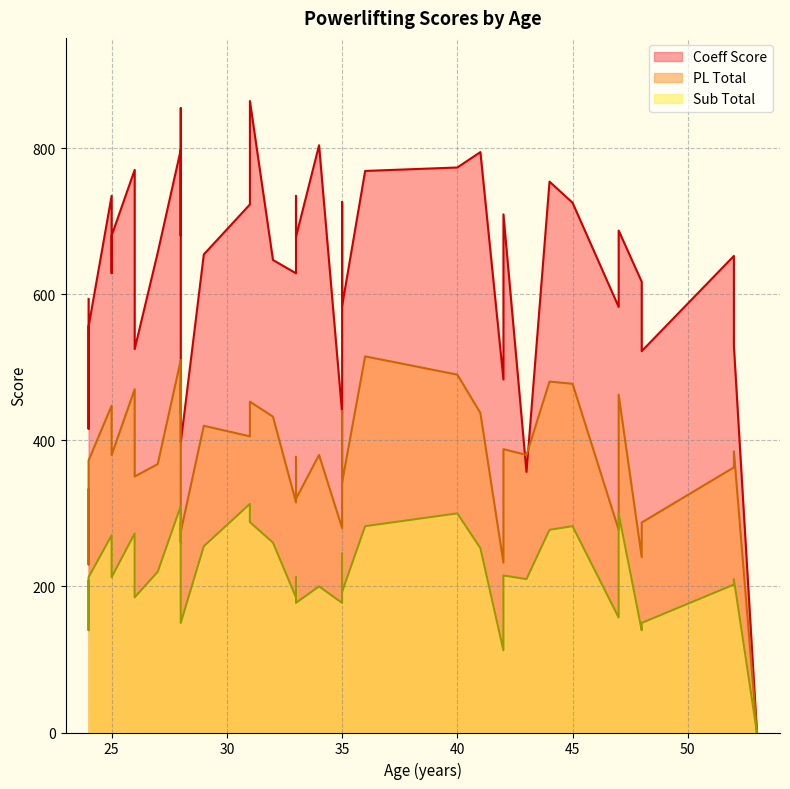

After their last crossing, which series has the higher values: PL Total or Coeff Score?

Coeff Score